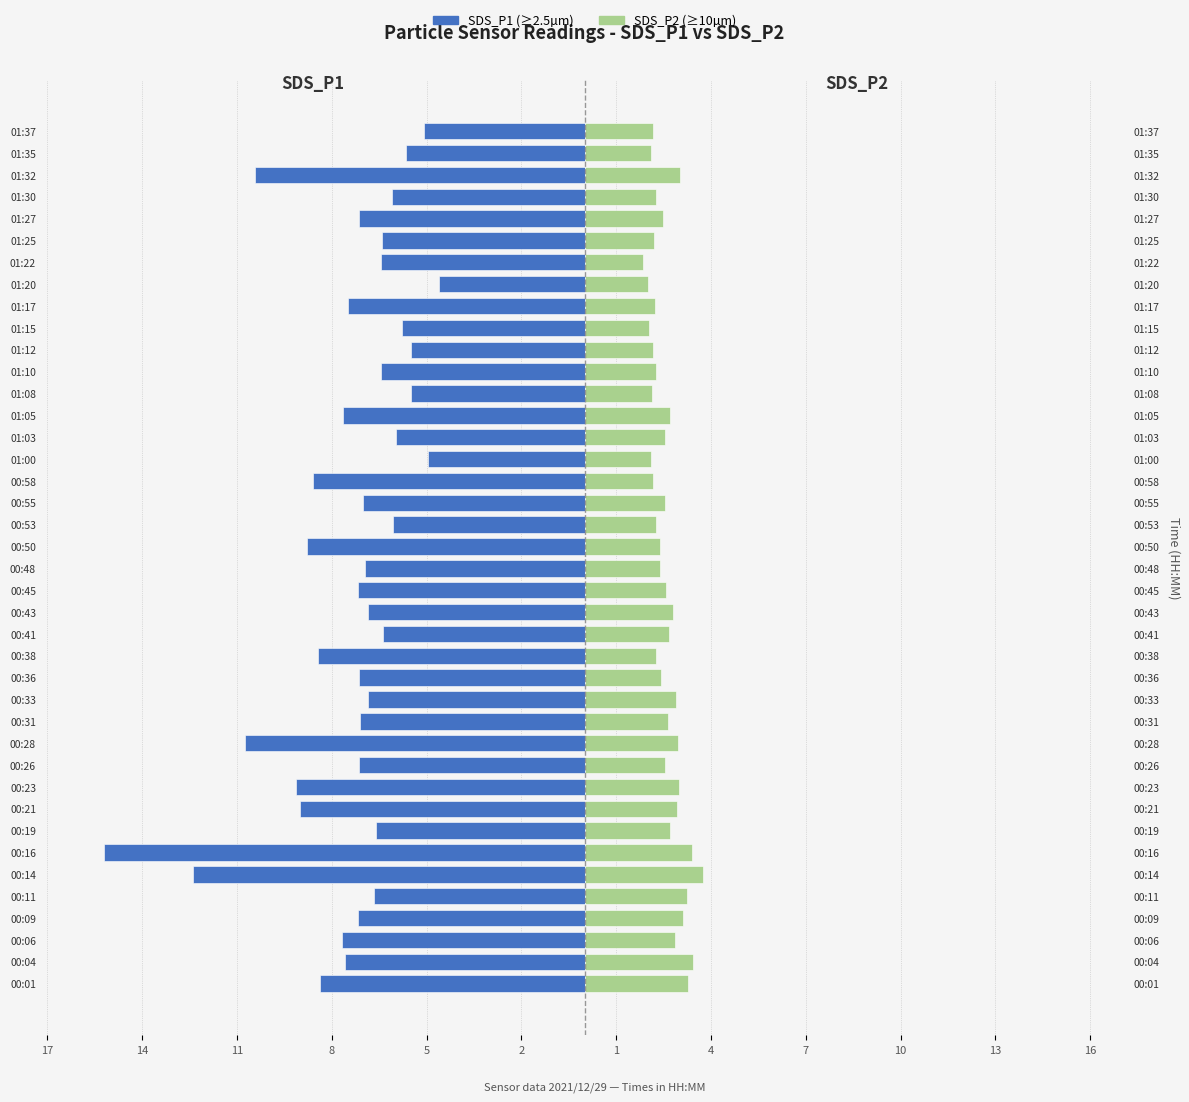

How many bars are there in each group?

2